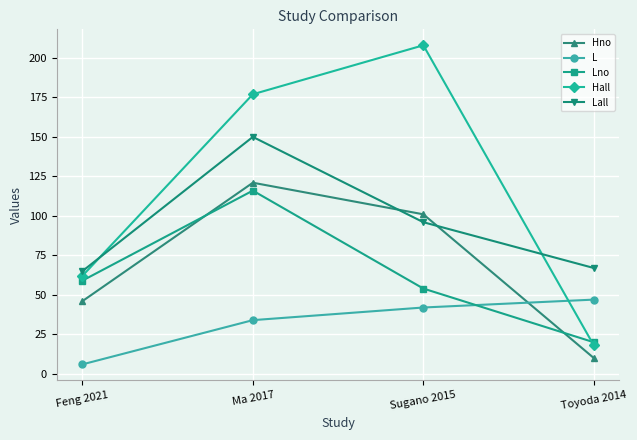

Which label corresponds to the largest value in the chart?

Sugano 2015